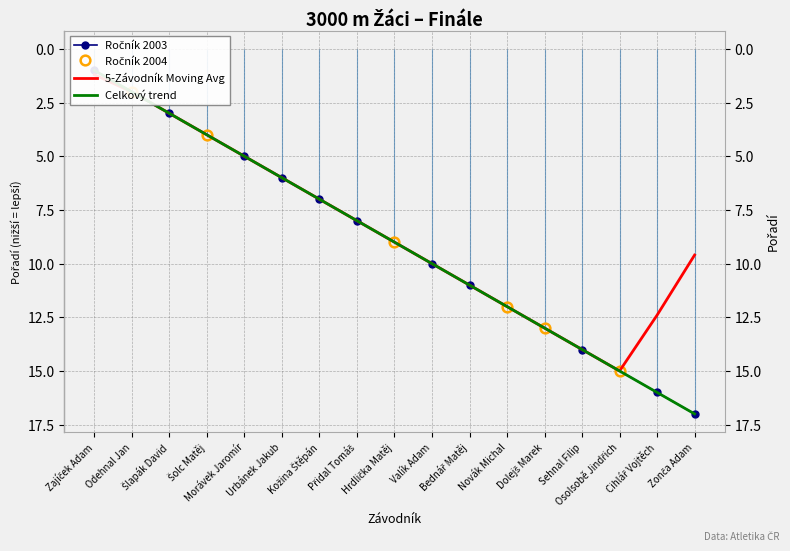

What is the difference between the maximum and minimum values?

16.0